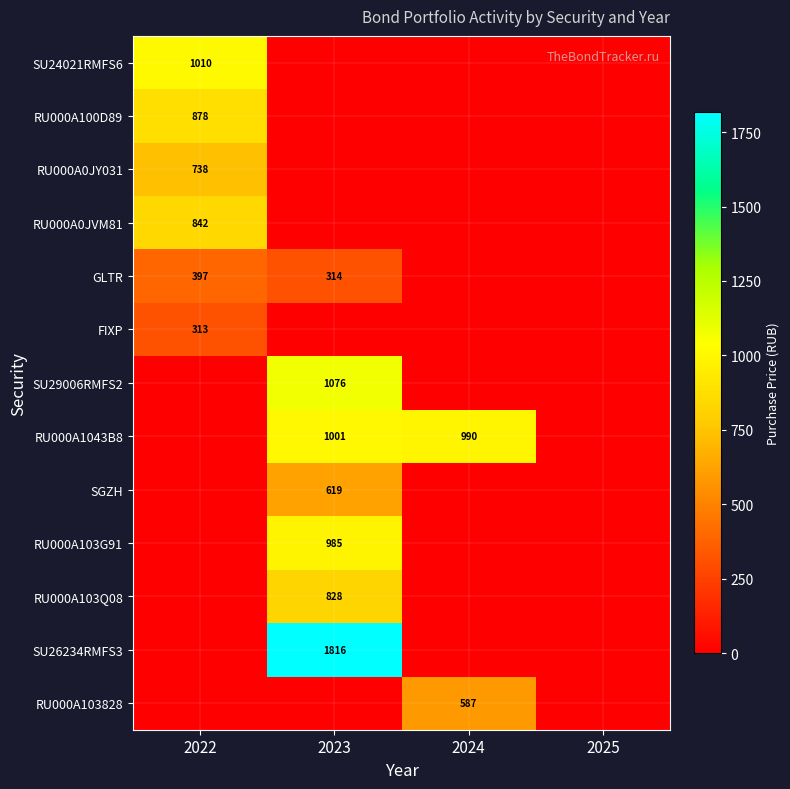

The value of SU29006RMFS2 at 2023 is 1076. True or false?

True